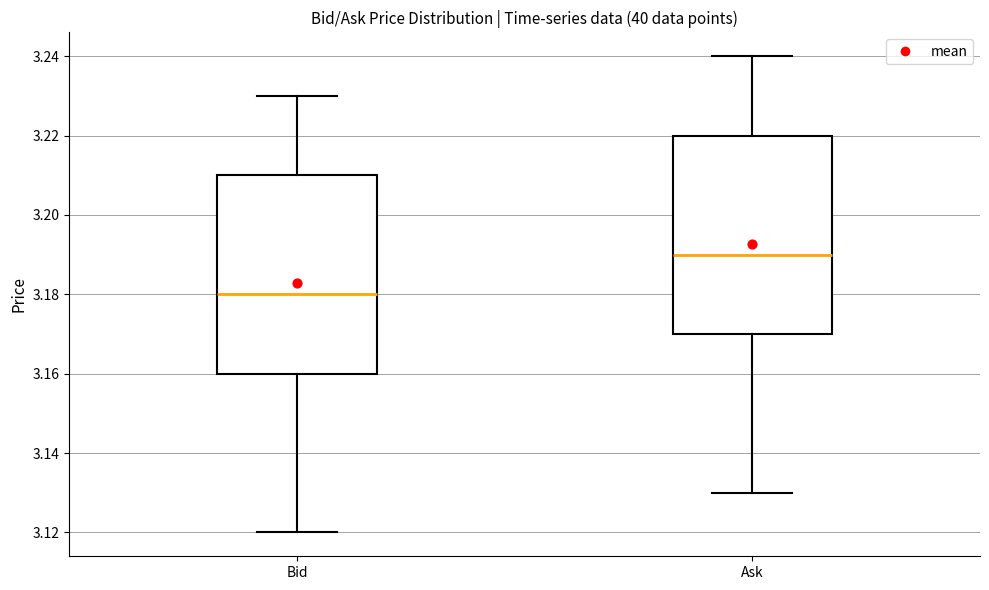

Reading left to right, transcribe this box plot: for each box, give where its median line is, the range the box spans, and where its two whiskers end, as read against the y-axis. The values are not printed on the chart, so give them approximately, as read against the axis.

Bid: median 3.18, box 3.16 to 3.21, whiskers 3.12 to 3.23
Ask: median 3.19, box 3.17 to 3.22, whiskers 3.13 to 3.24